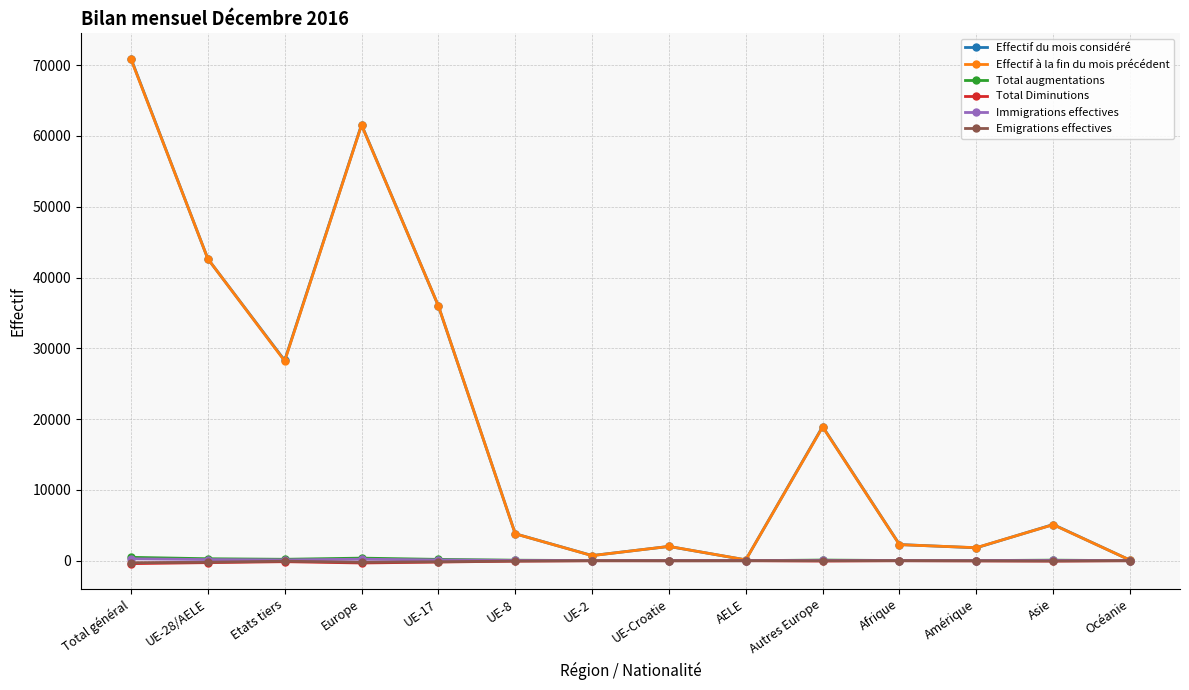

What is the maximum value shown in the chart?

70932